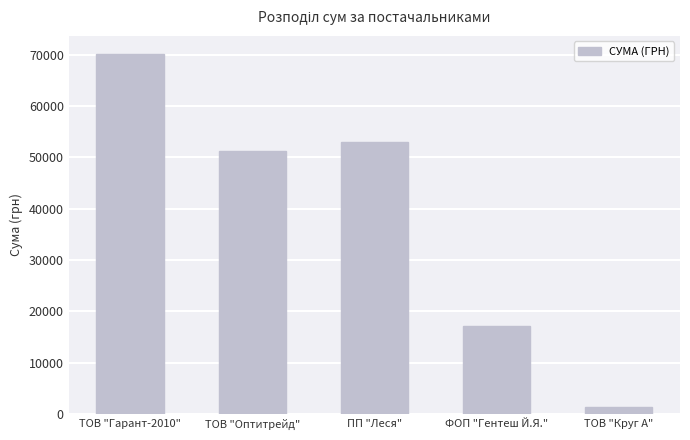

What is the change in value from ТОВ "Гарант-2010" to ТОВ "Круг А"?

-68690.7